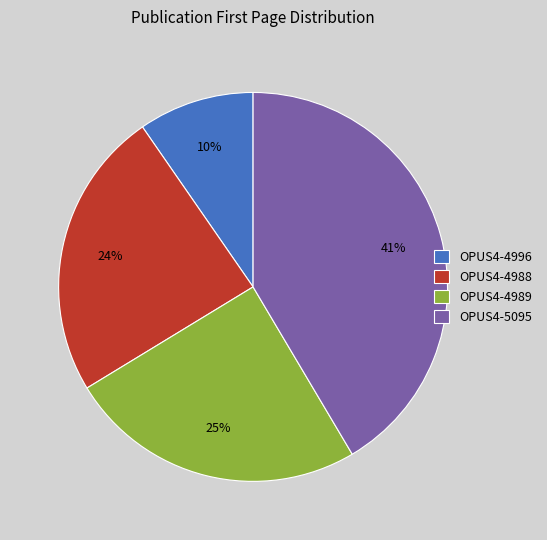

How many segments does this pie chart have?

4